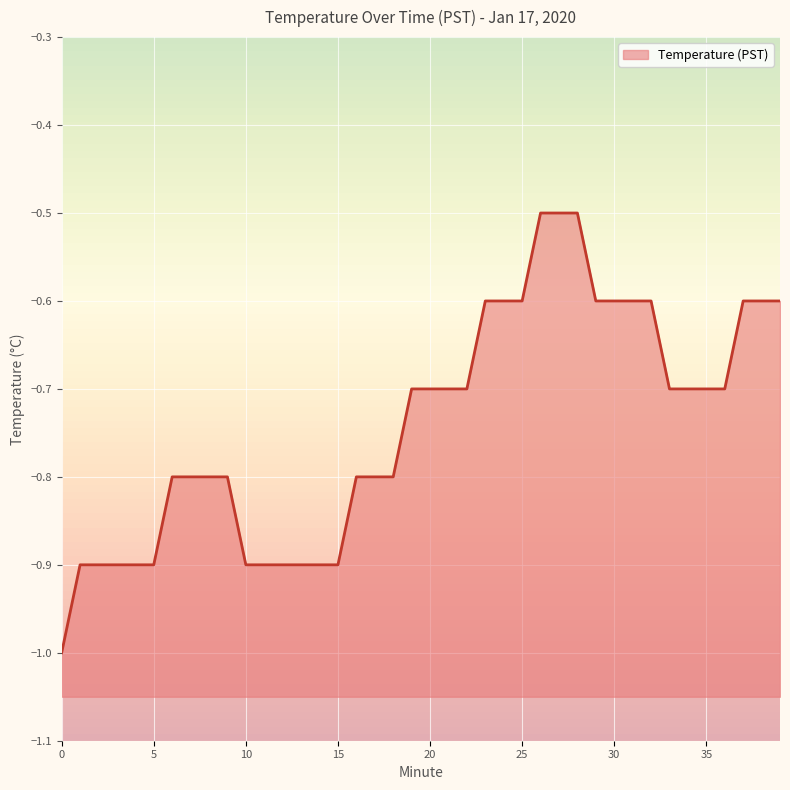

What is the average value?

-0.7